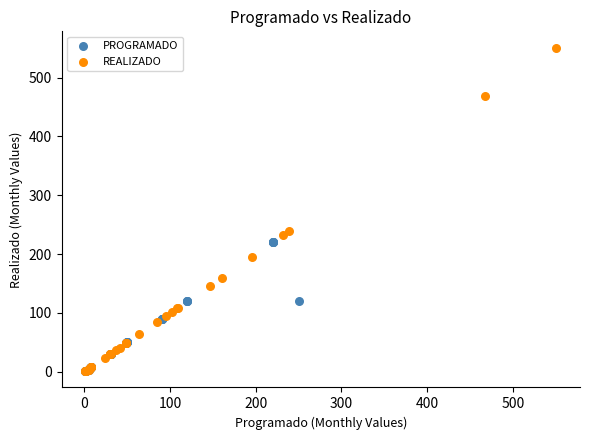

Which series has the widest spread of Y values?

REALIZADO